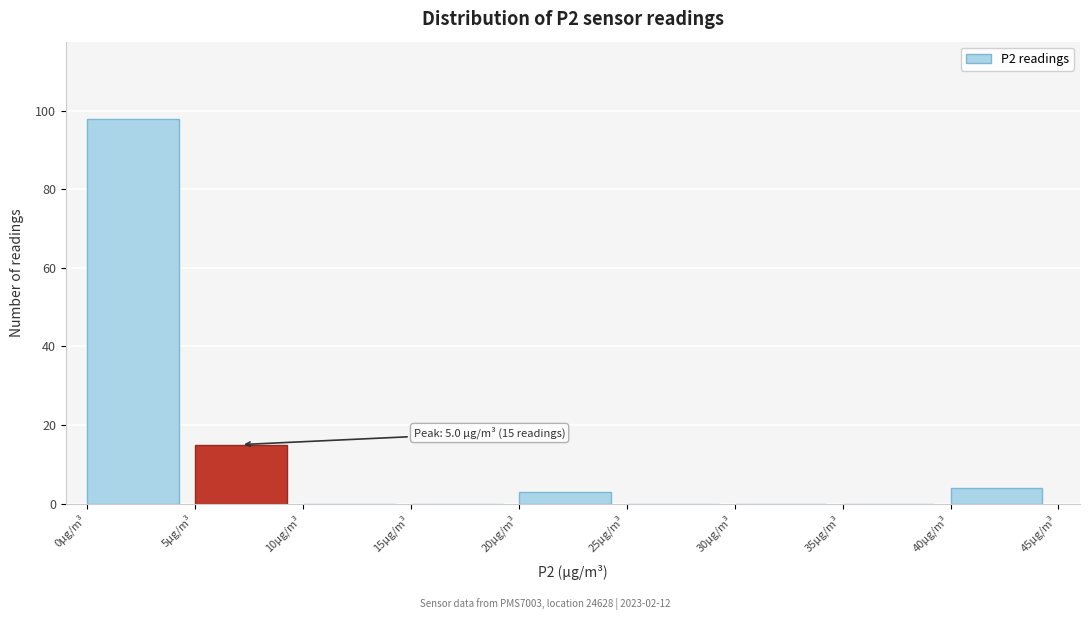

Which range on the x-axis has the tallest bar?

0 to 5